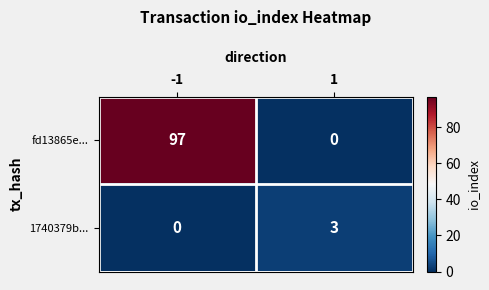

Reading left to right, list all the values displayed in this chart.

fd13865e...: 97	0
1740379b...: 0	3